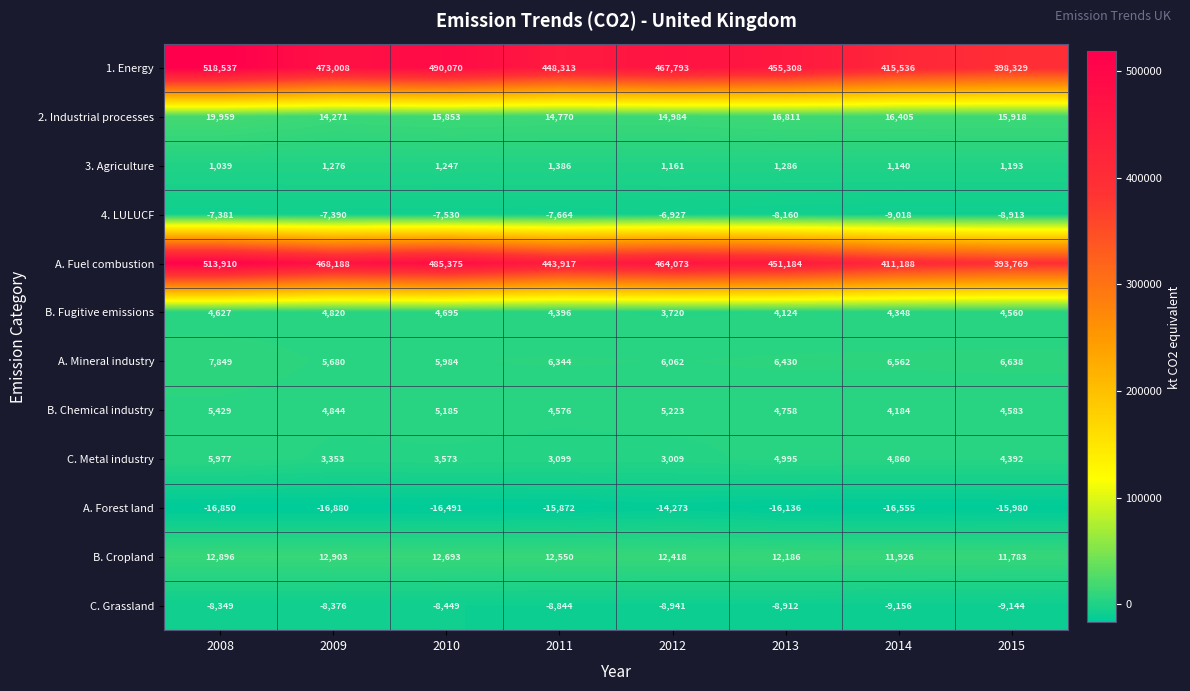

What value does the 4. LULUCF series have at 2013, to the nearest 100?

-8200